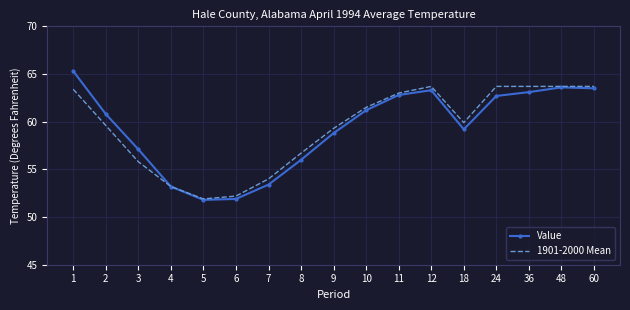

What is the total value across all series at 12?

127.0